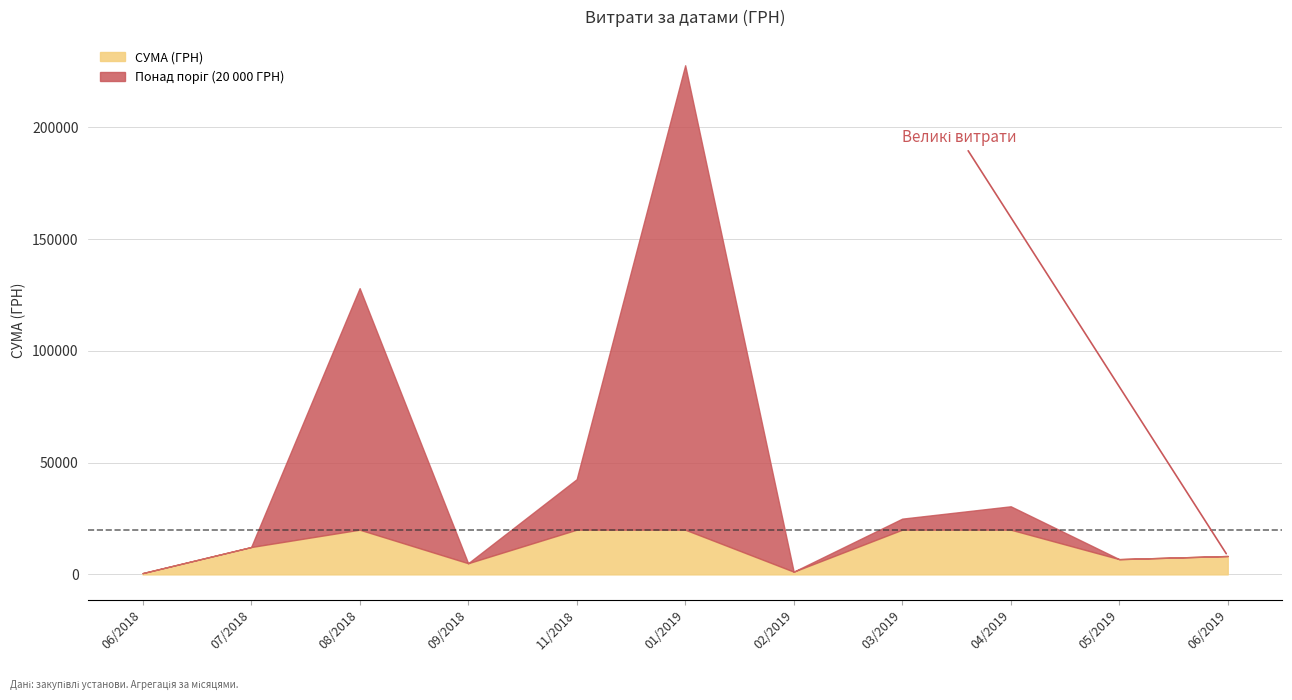

What is the difference between the second highest and minimum values?

127923.0